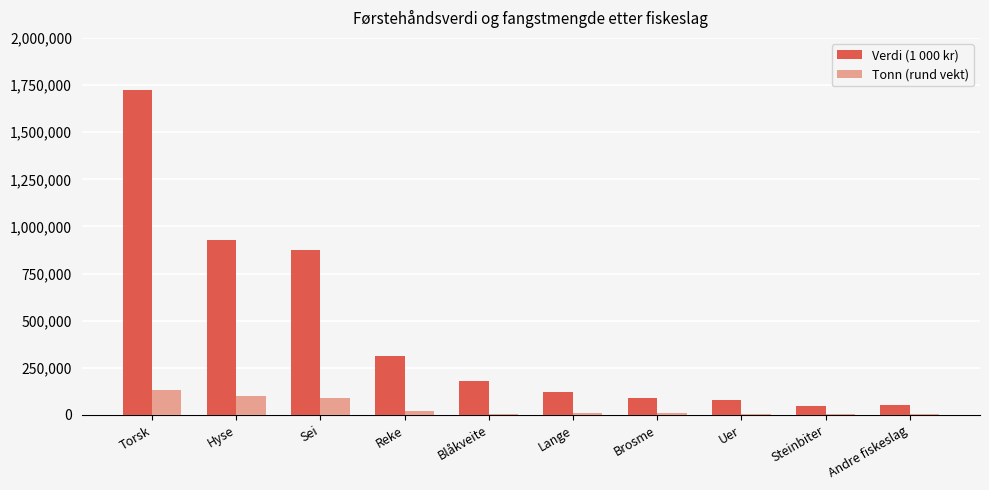

Is it true that Tonn (rund vekt) equals 5829 at Blåkveite?

True